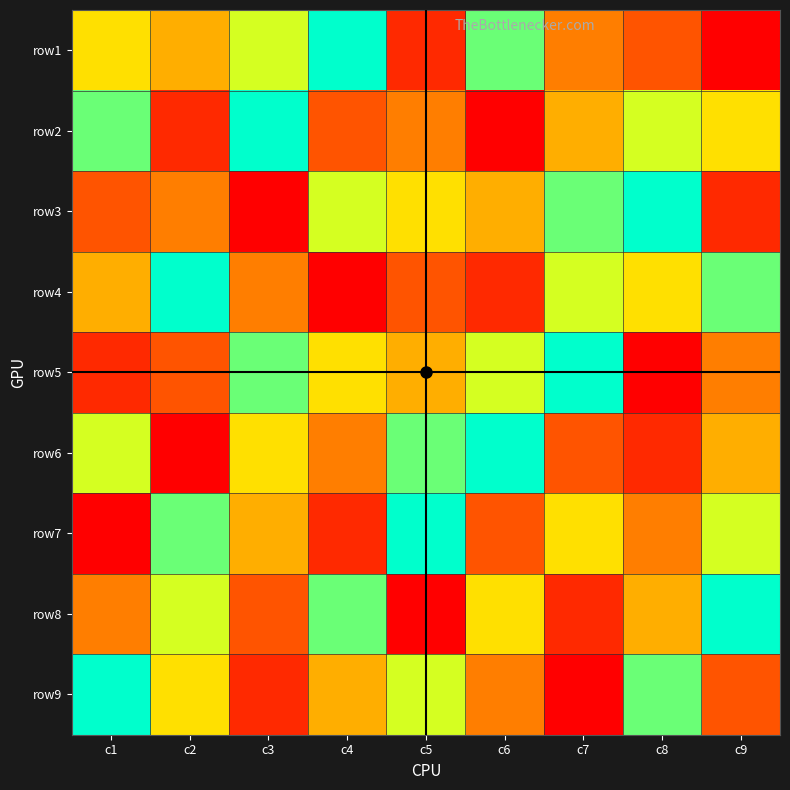

What is the spread (max minus min) of values at c3?

8